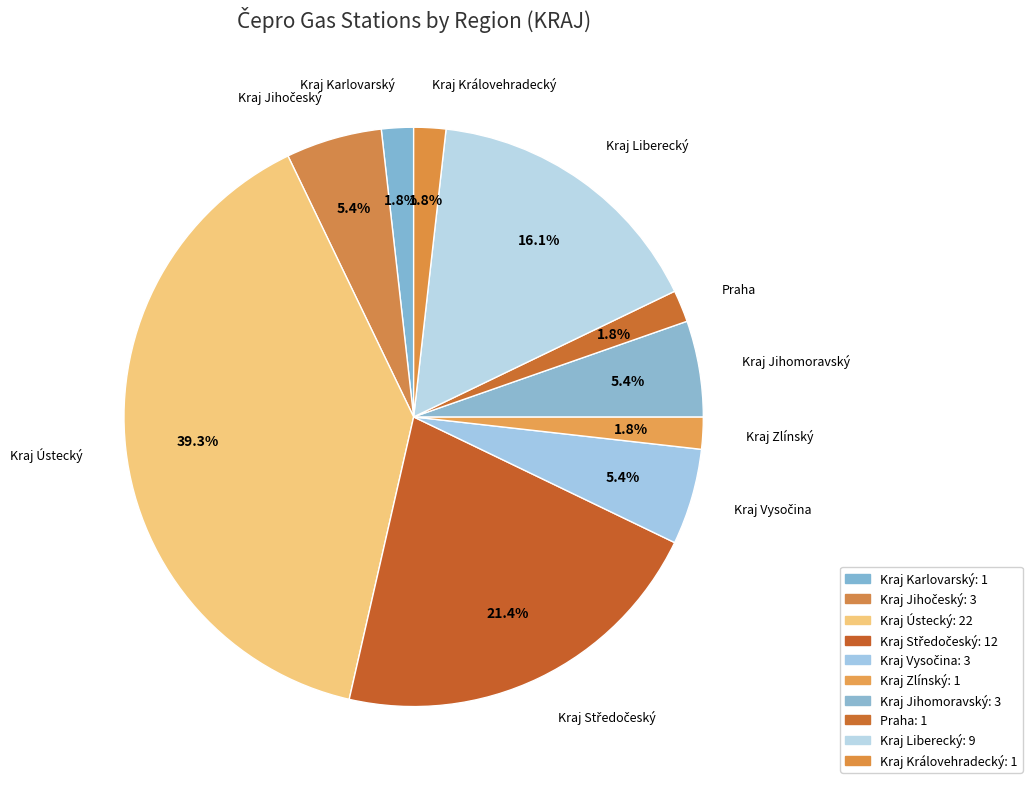

Does Kraj Jihomoravský represent more than half of the total?

No